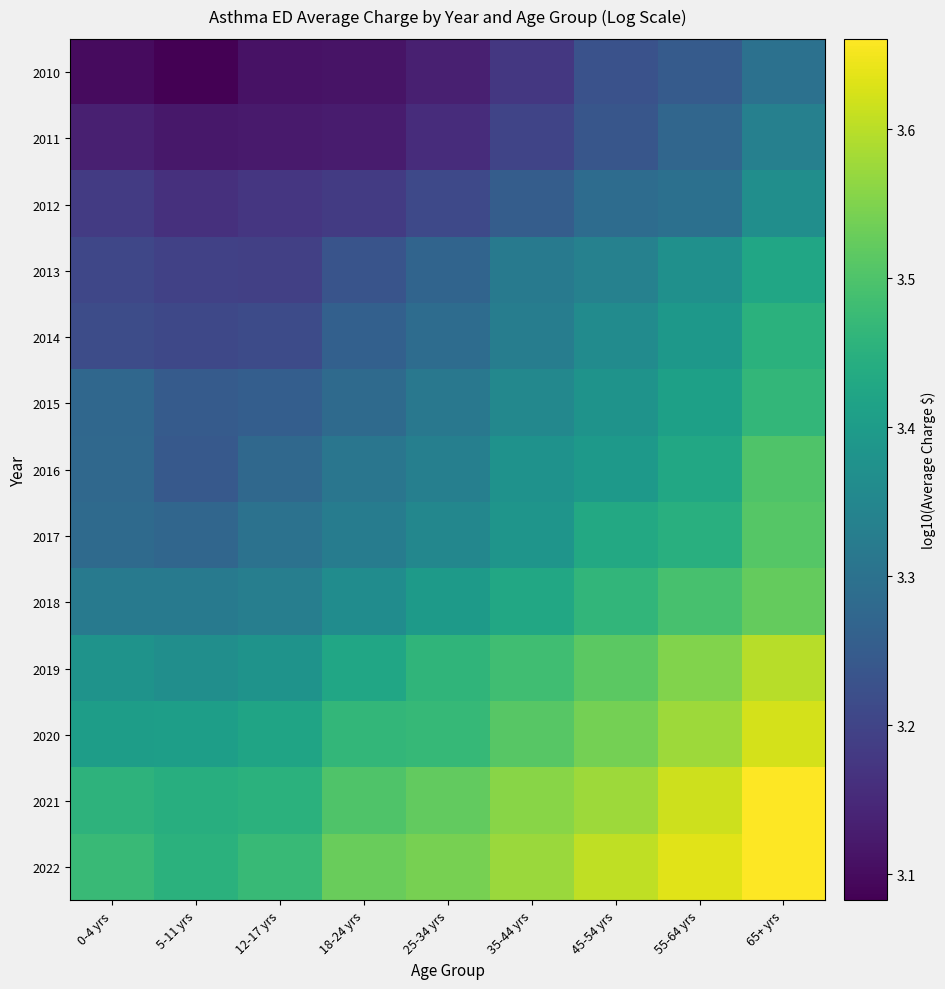

Rank the series at 18-24 yrs from lowest to highest value.

2010, 2011, 2012, 2013, 2014, 2015, 2016, 2017, 2018, 2019, 2020, 2021, 2022